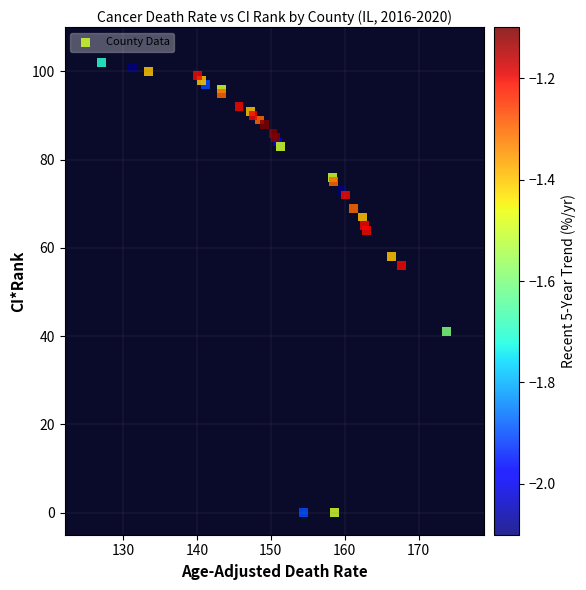

What Y value in the scatter plot is closest to 51?

56